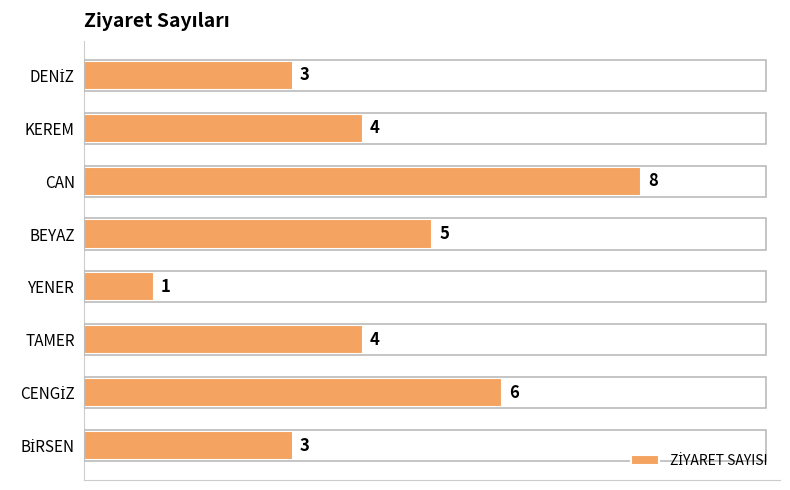

Reading top to bottom, what are all the values shown in this chart?

3	4	8	5	1	4	6	3